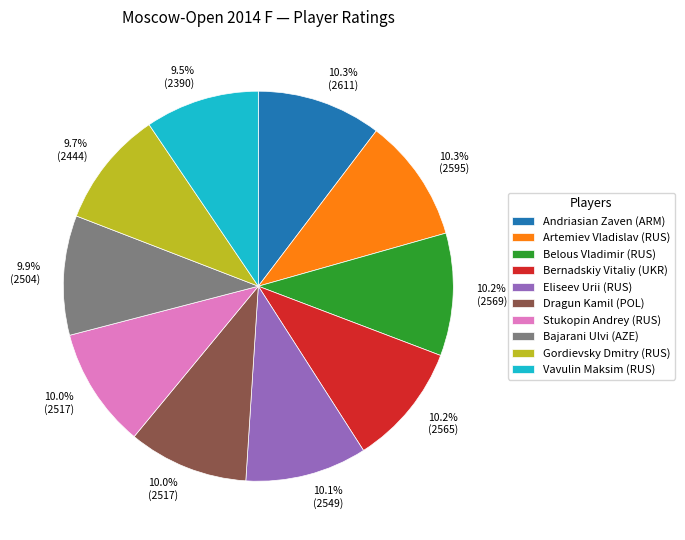

The Gordievsky Dmitry (RUS) slice represents 10% of the pie. True or false?

True